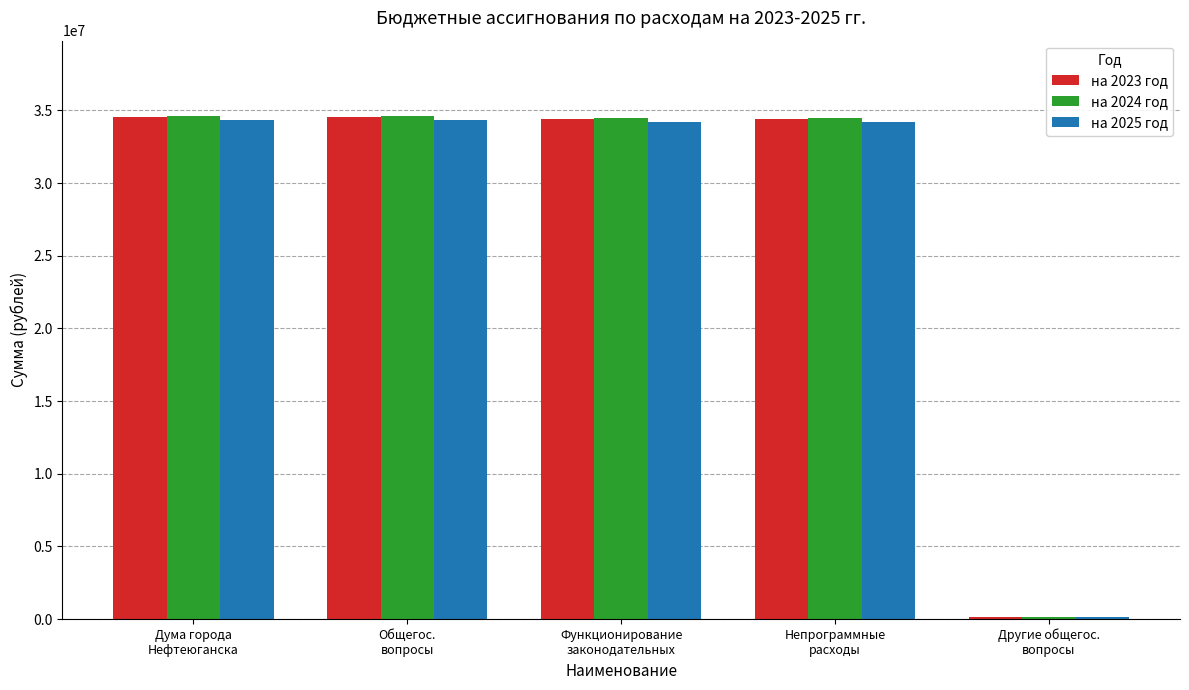

At how many categories does at least one series exceed 32124822?

4